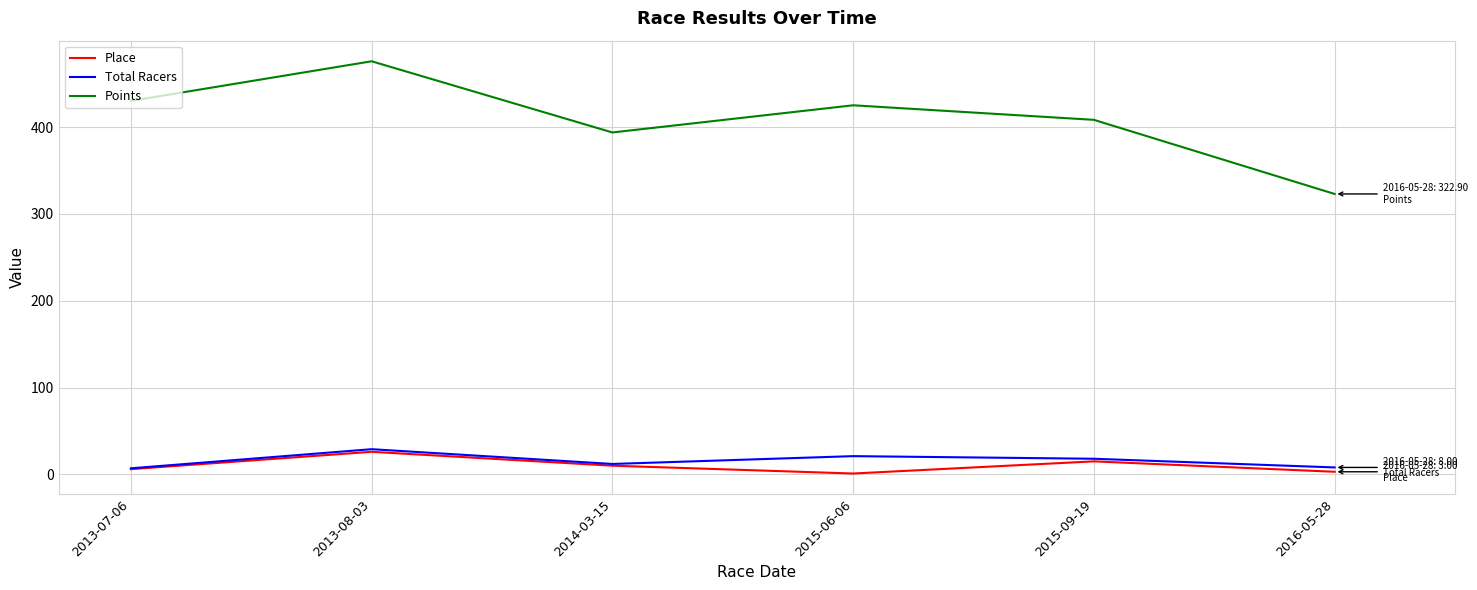

True or false: Total Racers and Points intersect in this chart.

False